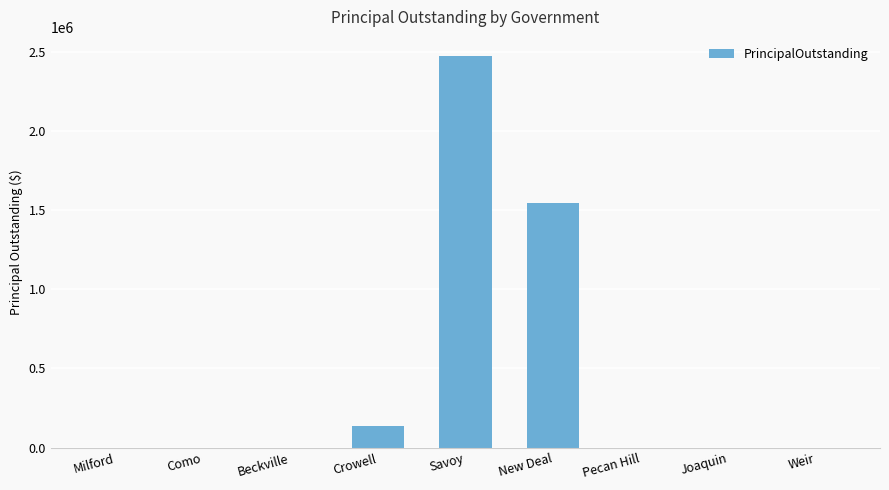

Reading right to left, extract all data points from this chart.

Weir=0	Joaquin=0	Pecan Hill=0	New Deal=1542000	Savoy=2470000	Crowell=138000	Beckville=0	Como=0	Milford=0